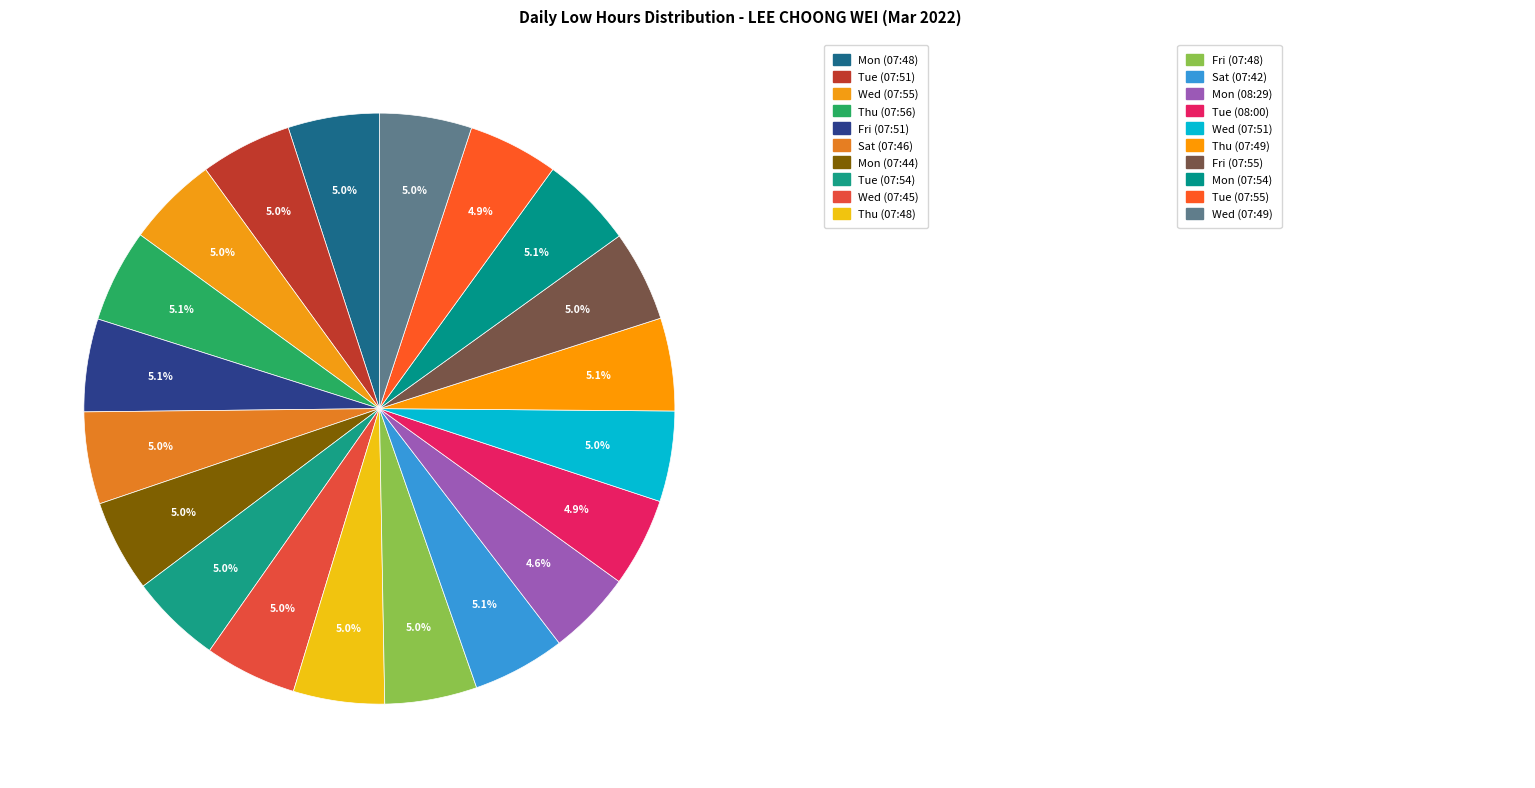

How many segments does this pie chart have?

20